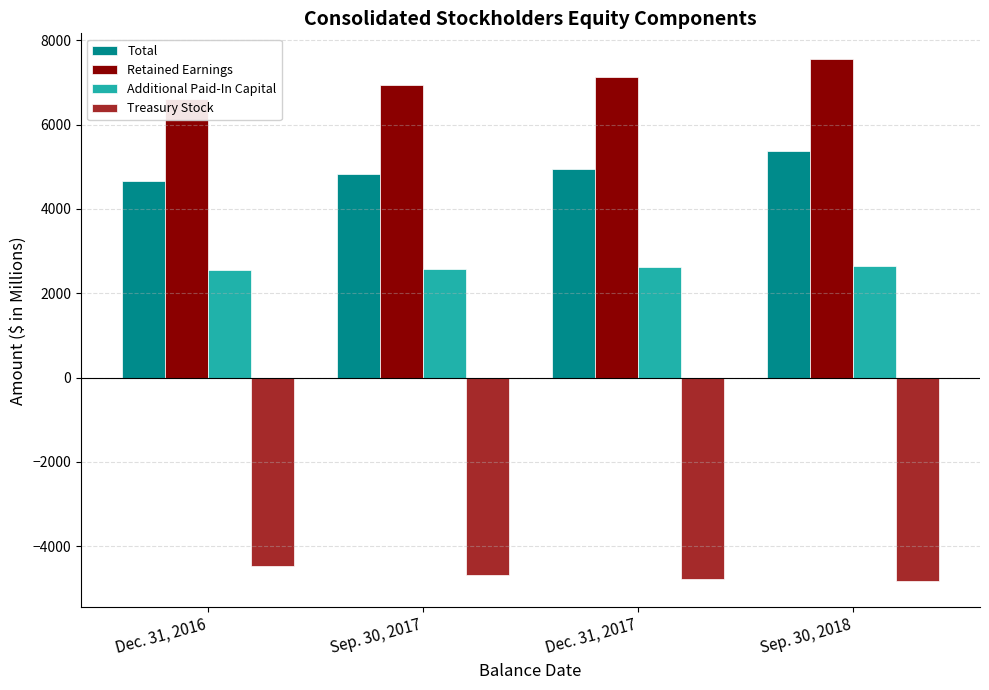

Reading left to right, what are all the values shown in this chart?

Total: Dec. 31, 2016=4660	Sep. 30, 2017=4828	Dec. 31, 2017=4955	Sep. 30, 2018=5365
Retained Earnings: Dec. 31, 2016=6613	Sep. 30, 2017=6946	Dec. 31, 2017=7138	Sep. 30, 2018=7546
Additional Paid-In Capital: Dec. 31, 2016=2545	Sep. 30, 2017=2585	Dec. 31, 2017=2612	Sep. 30, 2018=2656
Treasury Stock: Dec. 31, 2016=-4460	Sep. 30, 2017=-4691	Dec. 31, 2017=-4783	Sep. 30, 2018=-4829